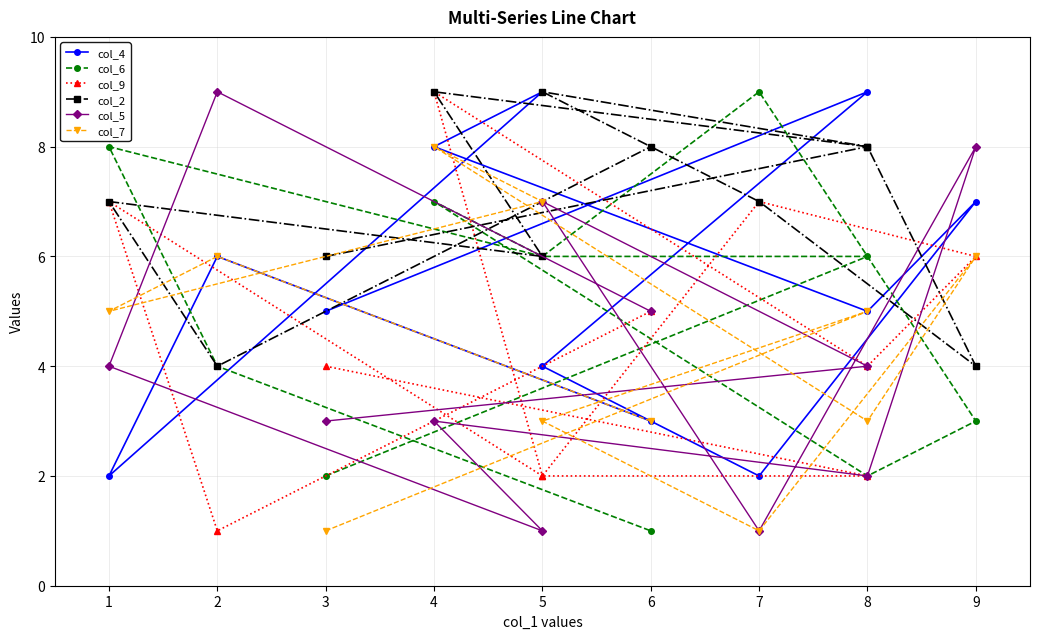

Is it true that col_5 equals 6 at 1?

False